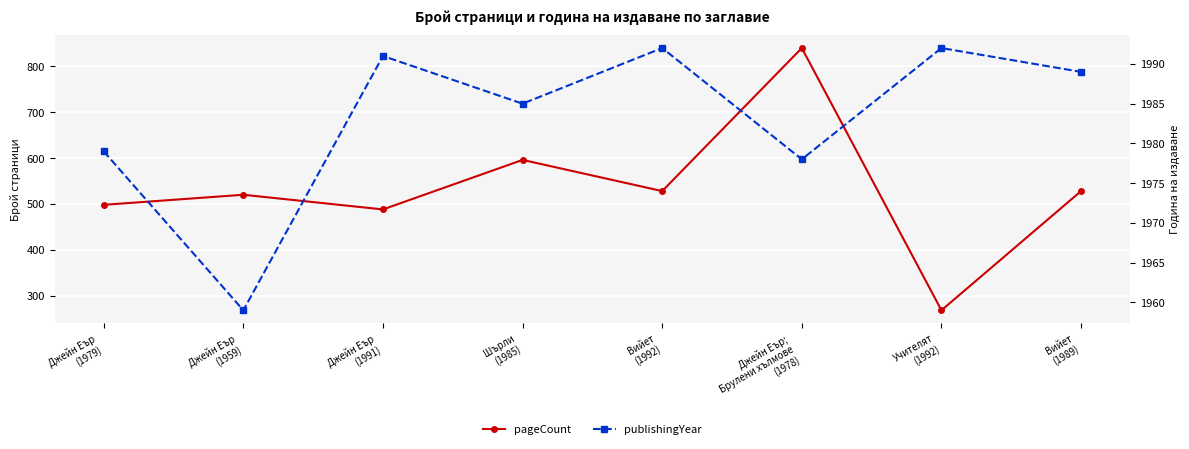

What position from the left is Джейн Еър;
Брулени хълмове
(1978)?

6